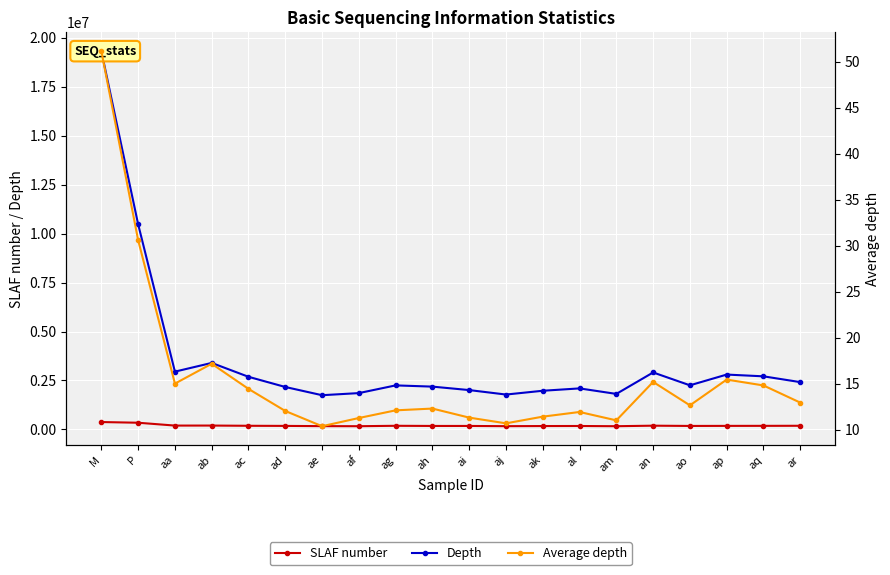

Where is Depth nearest to the value 10536413?

P